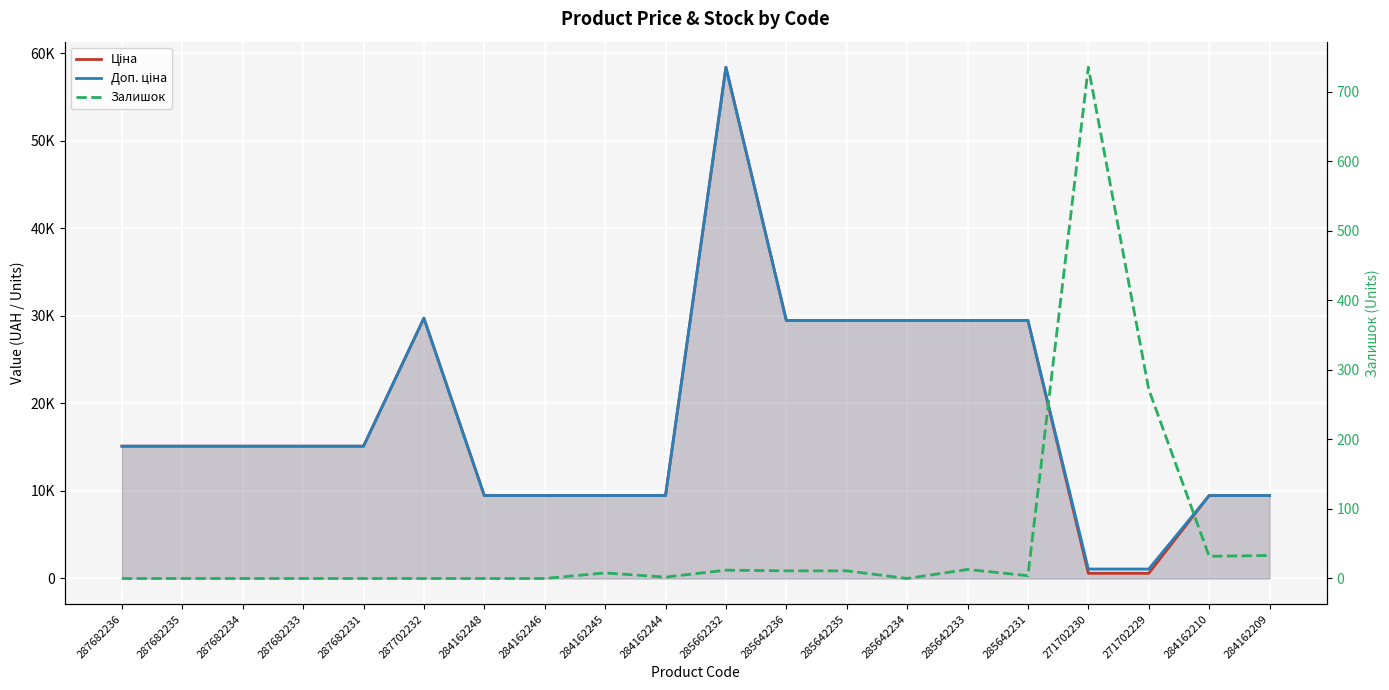

What are all the series names shown in the legend?

Ціна, Доп. ціна, Залишок